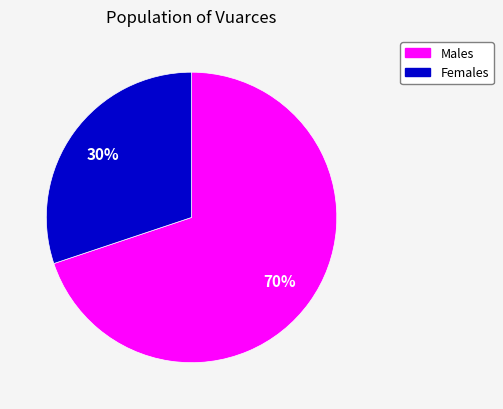

Does any single category account for the majority?

Yes